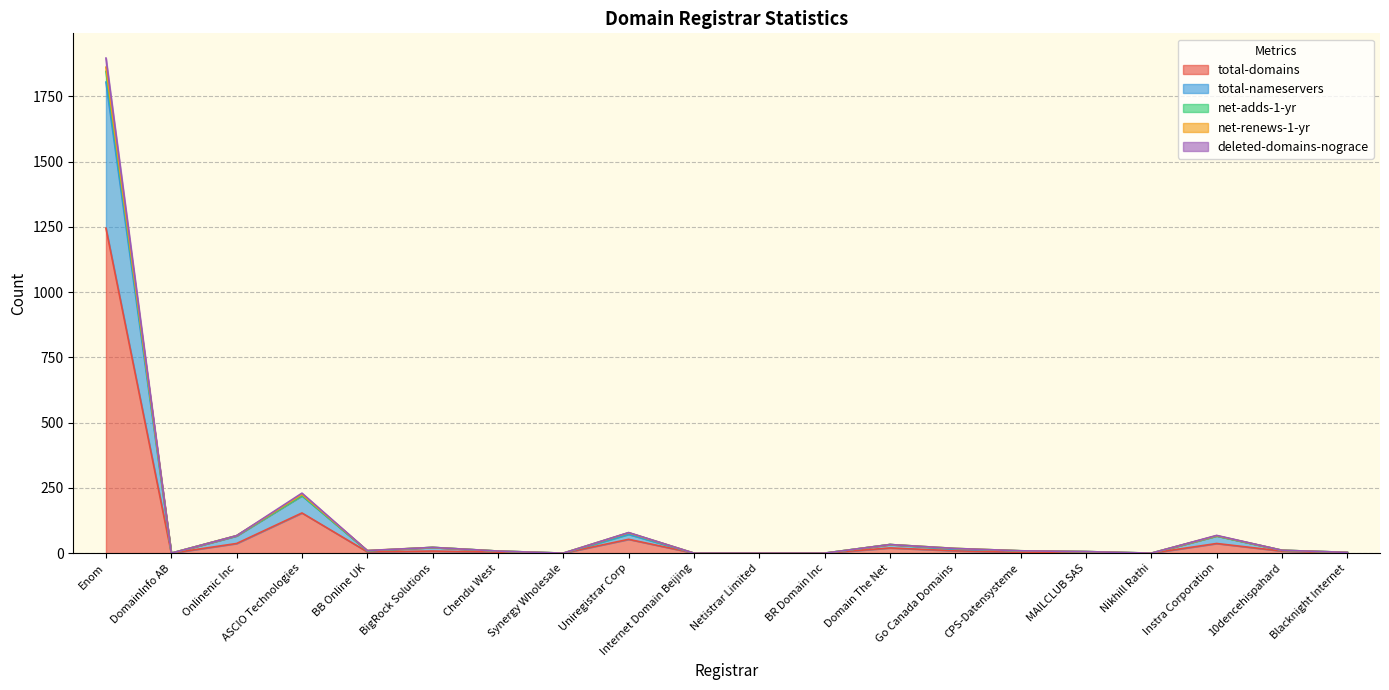

What is the label of the 17th point from the right?

ASCIO Technologies